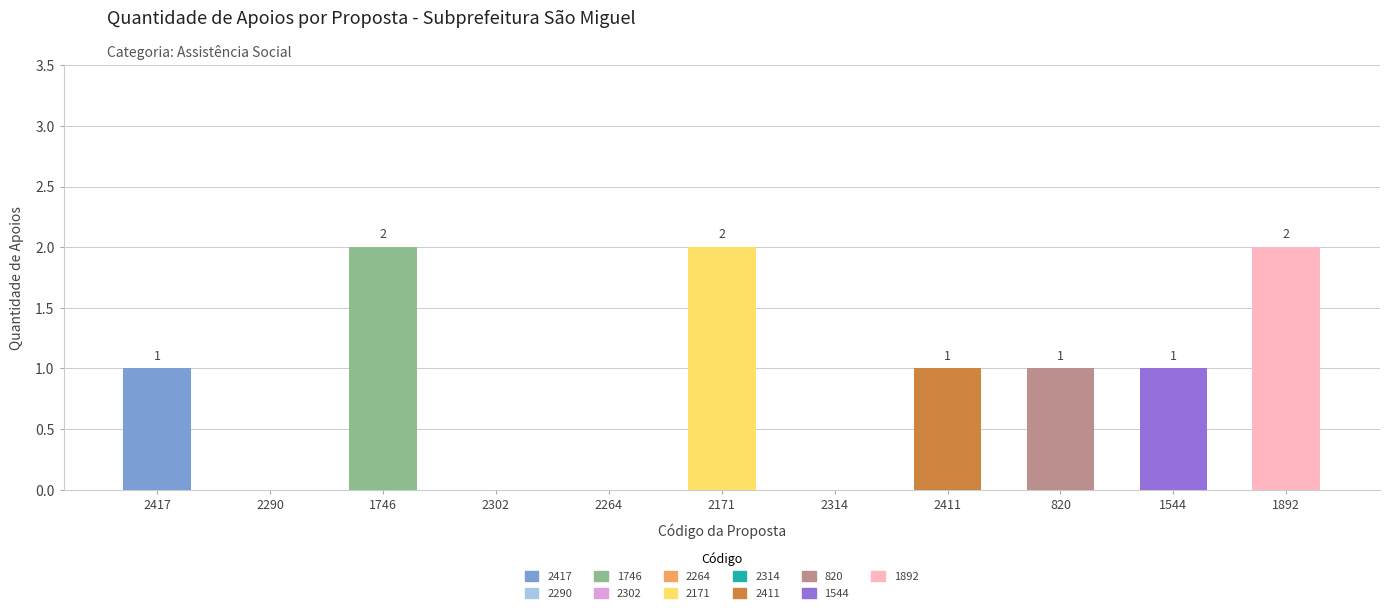

Is it true that the value at 1746 is 2?

True